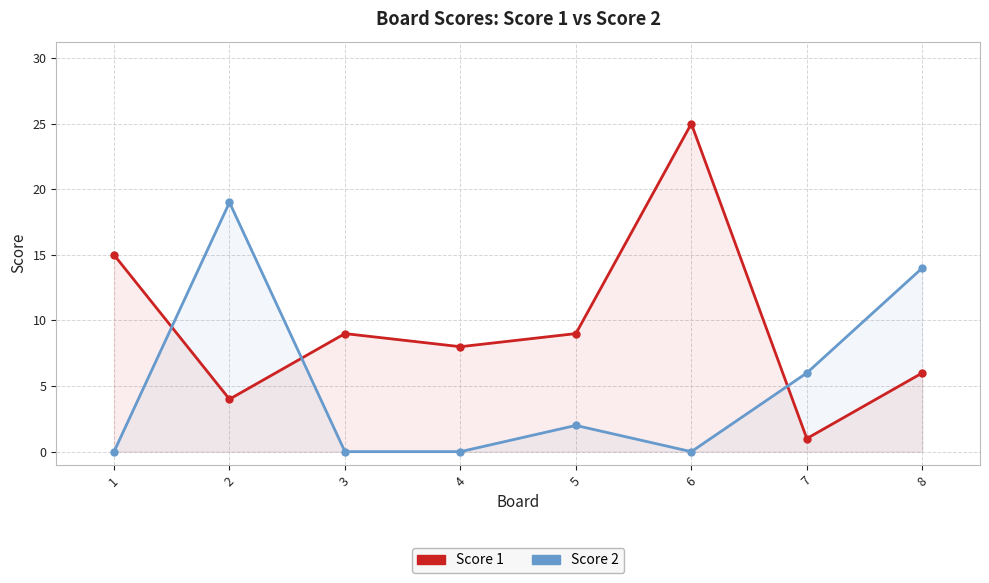

Between 6 and 8, which is larger?

6